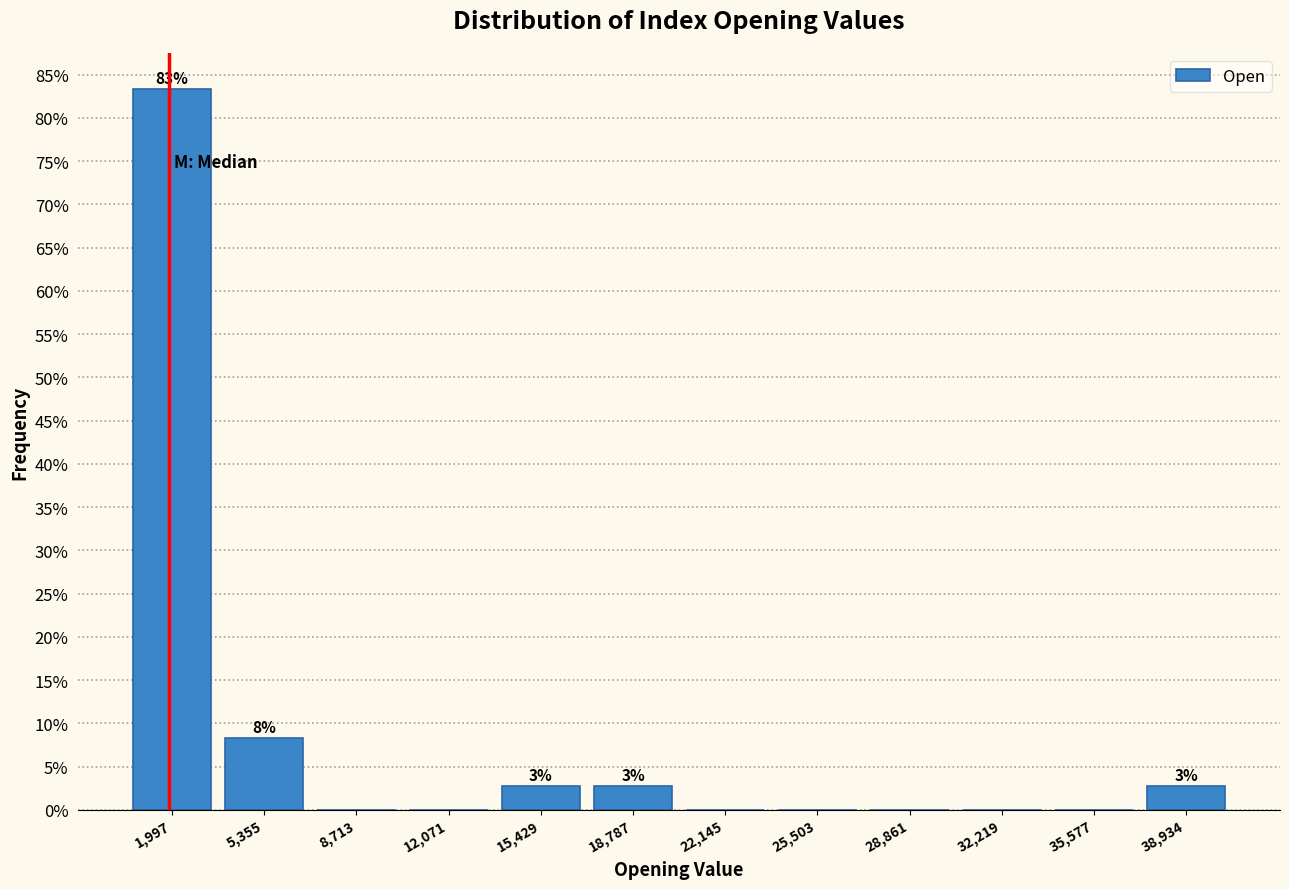

Which range on the x-axis has the tallest bar?

500 to 3500